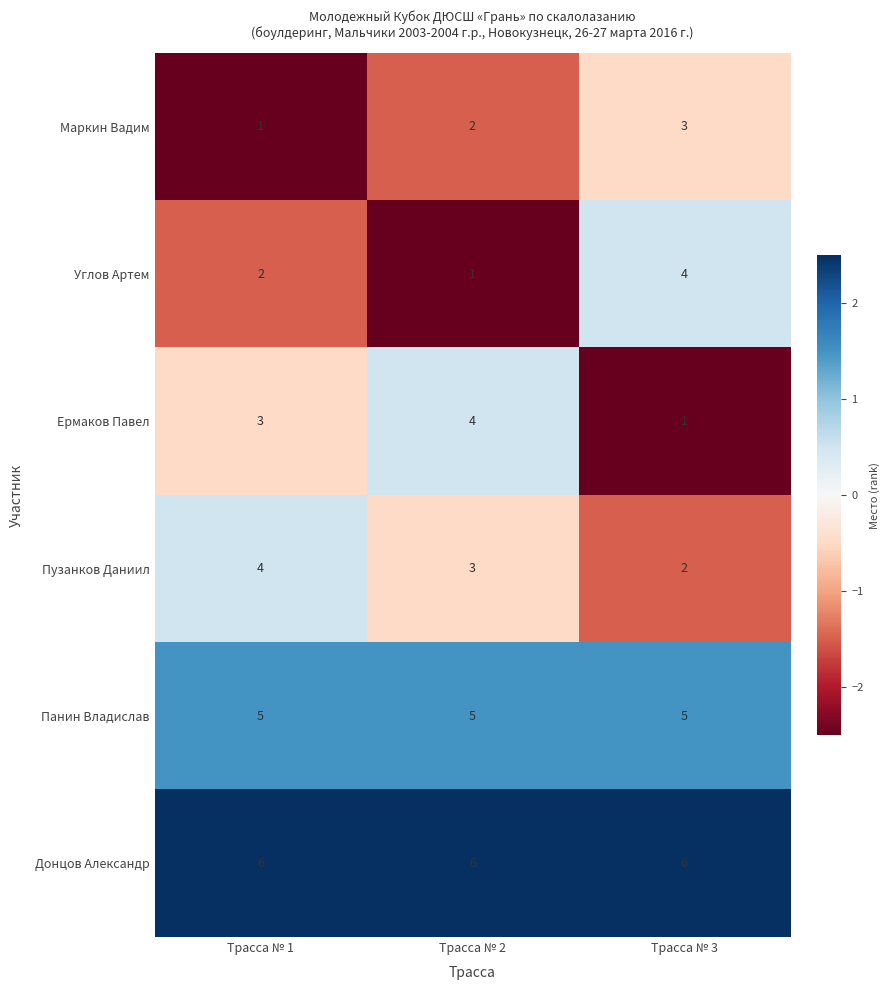

At Трасса № 3, list the series in order from smallest to largest.

Ермаков Павел, Пузанков Даниил, Маркин Вадим, Углов Артем, Панин Владислав, Донцов Александр